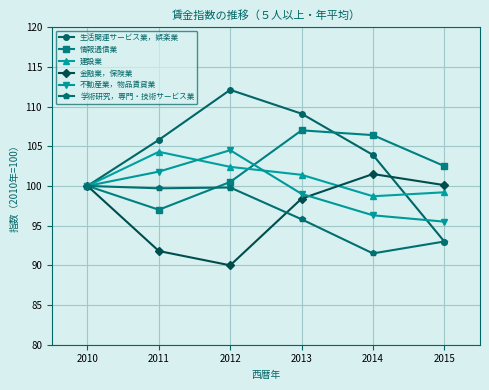

The value of 建設業 at 2011 is 104.3. True or false?

True